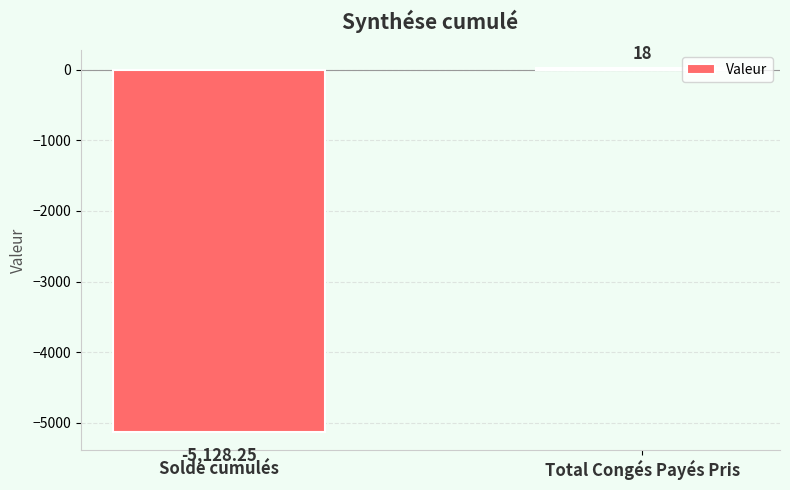

What is the difference between the maximum and minimum values?

5146.2